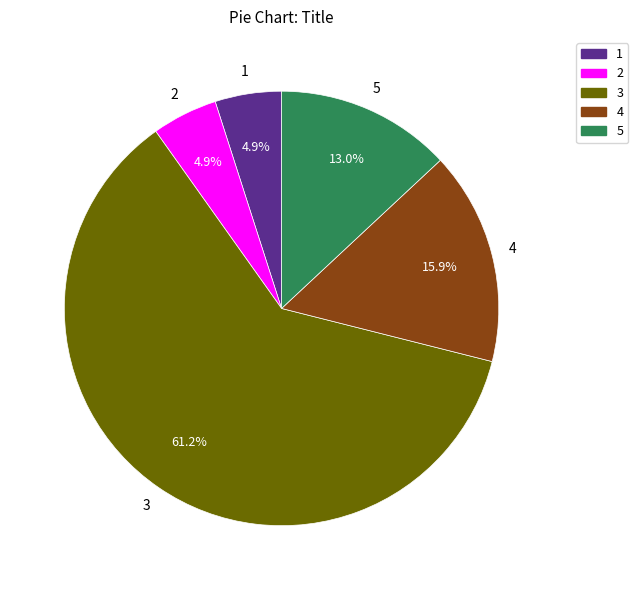

Which has a higher value, 2 or 4?

4